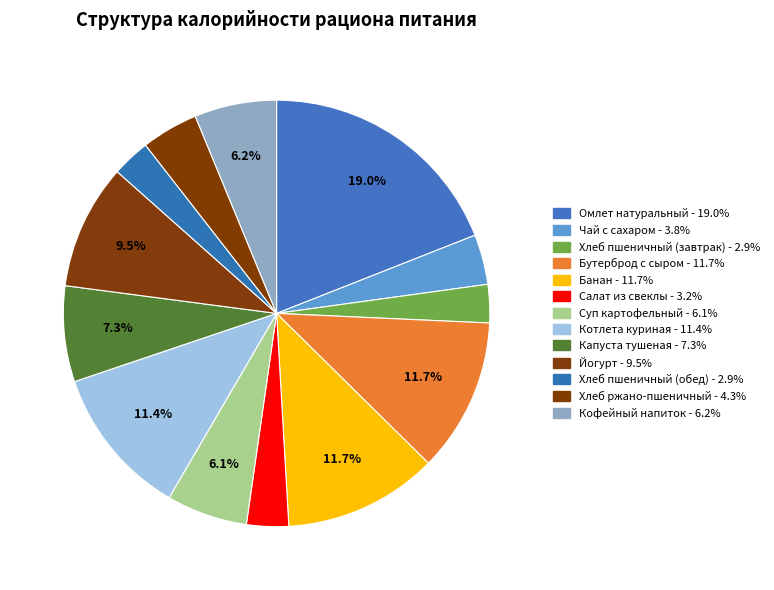

Count the number of slices in the pie.

13